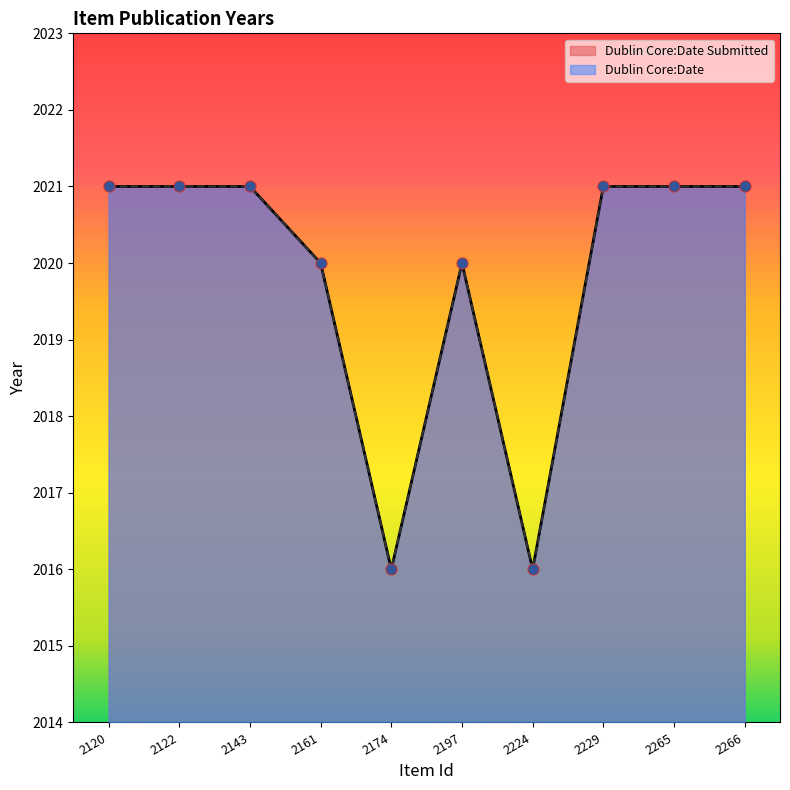

Which series has the widest spread of Y values?

Dublin Core:Date